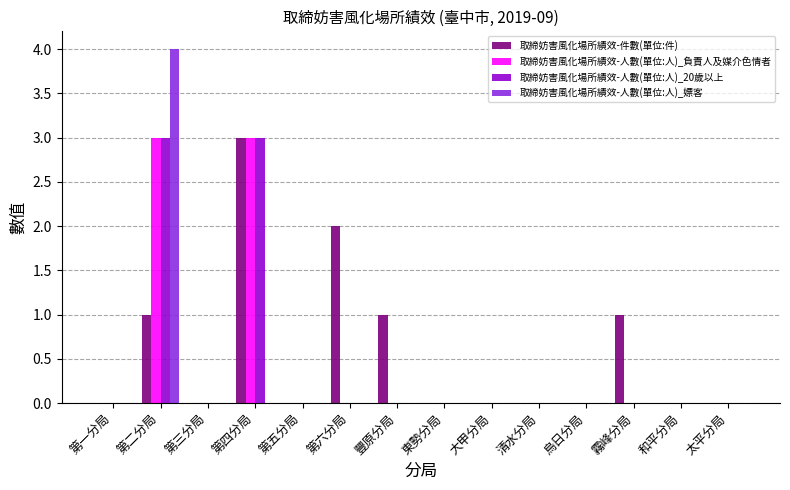

Read the 取締妨害風化場所績效-人數(單位:人)_20歲以上 value at 第二分局.

3